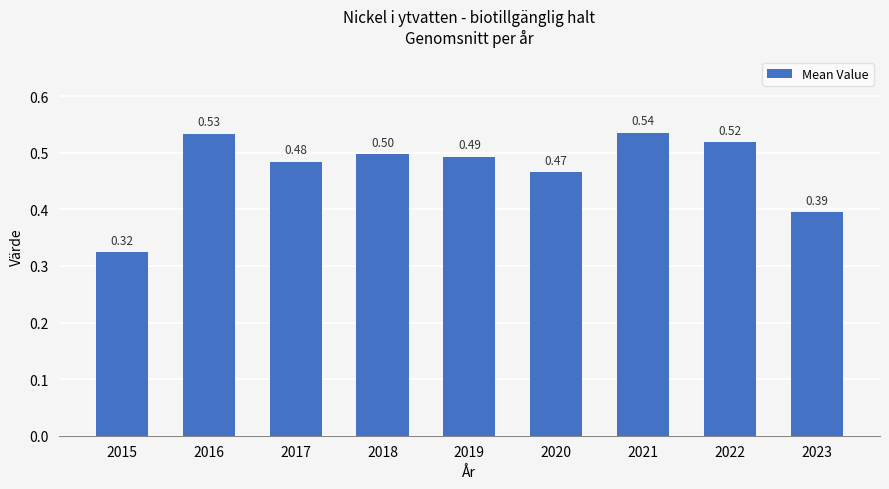

Does the chart contain stacked bars?

No